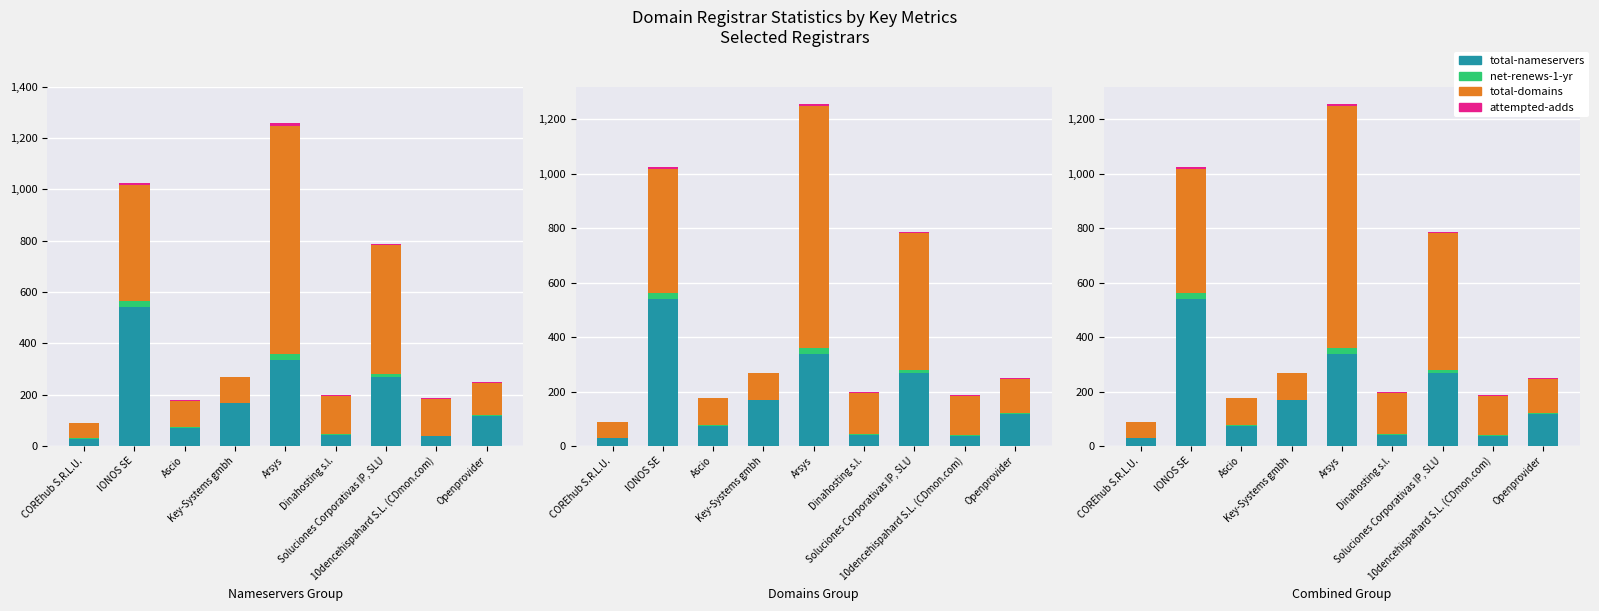

What position from the left is COREhub S.R.L.U.?

1